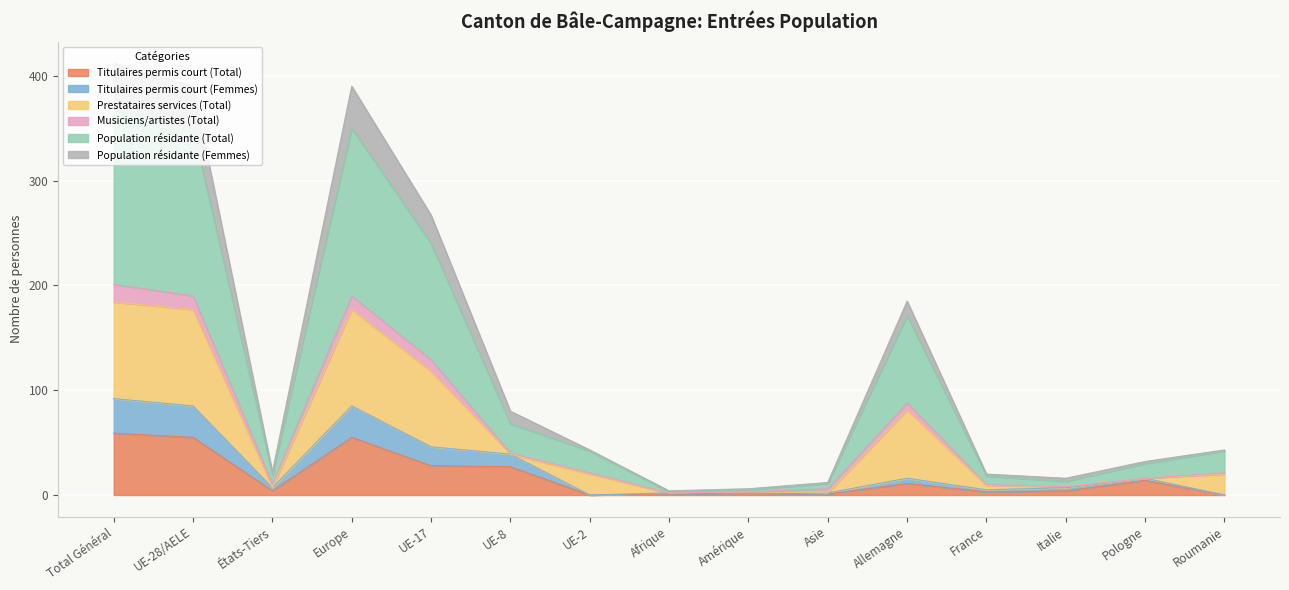

Is it true that Titulaires permis court (Total) equals 14 at Pologne?

True